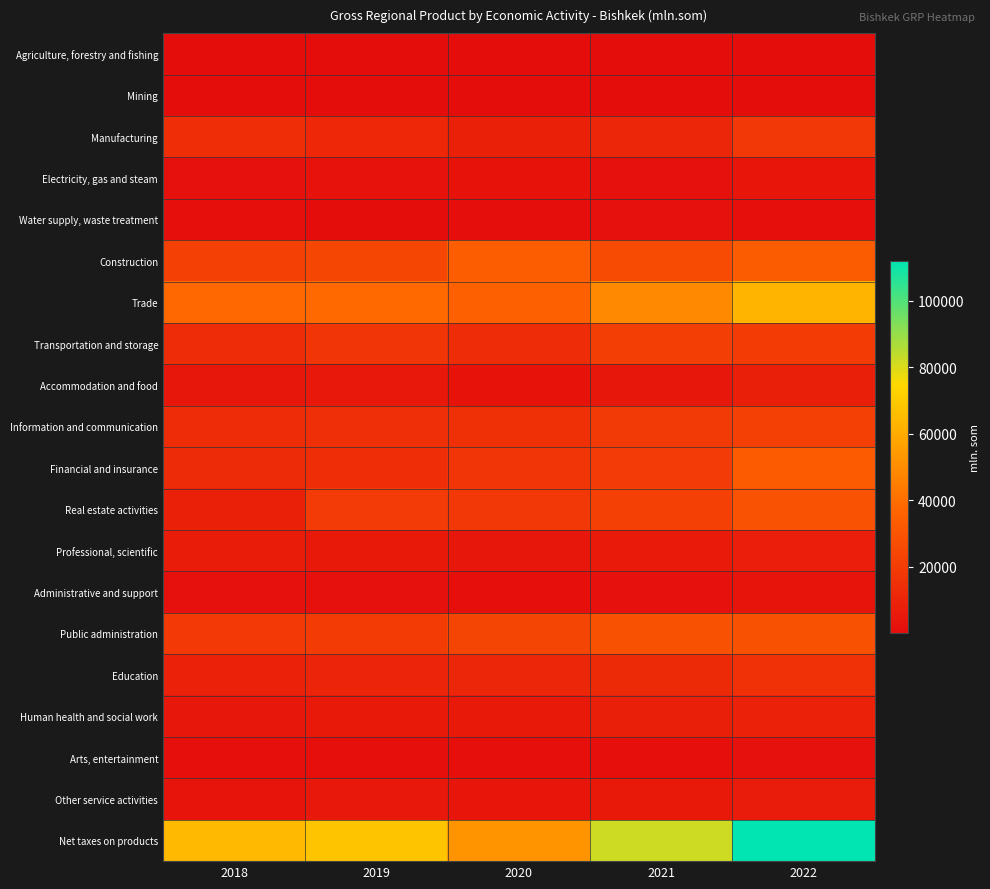

List the series in order of their peak value, lowest first.

Mining, Agriculture, forestry and fishing, Water supply, waste treatment, Arts, entertainment, Administrative and support, Electricity, gas and steam, Other service activities, Professional, scientific, Accommodation and food, Human health and social work, Education, Manufacturing, Transportation and storage, Information and communication, Public administration, Real estate activities, Financial and insurance, Construction, Trade, Net taxes on products